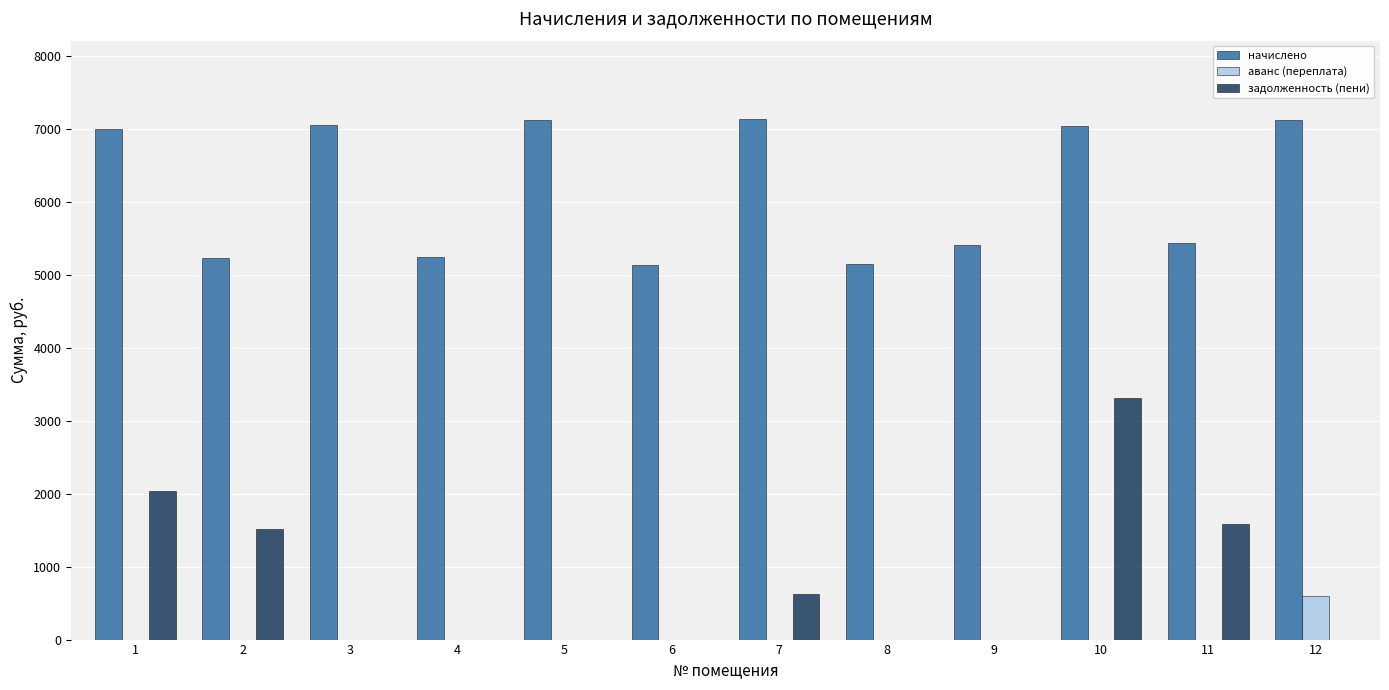

True or false: аванс (переплата) has a value of 0.0 at 8.

True